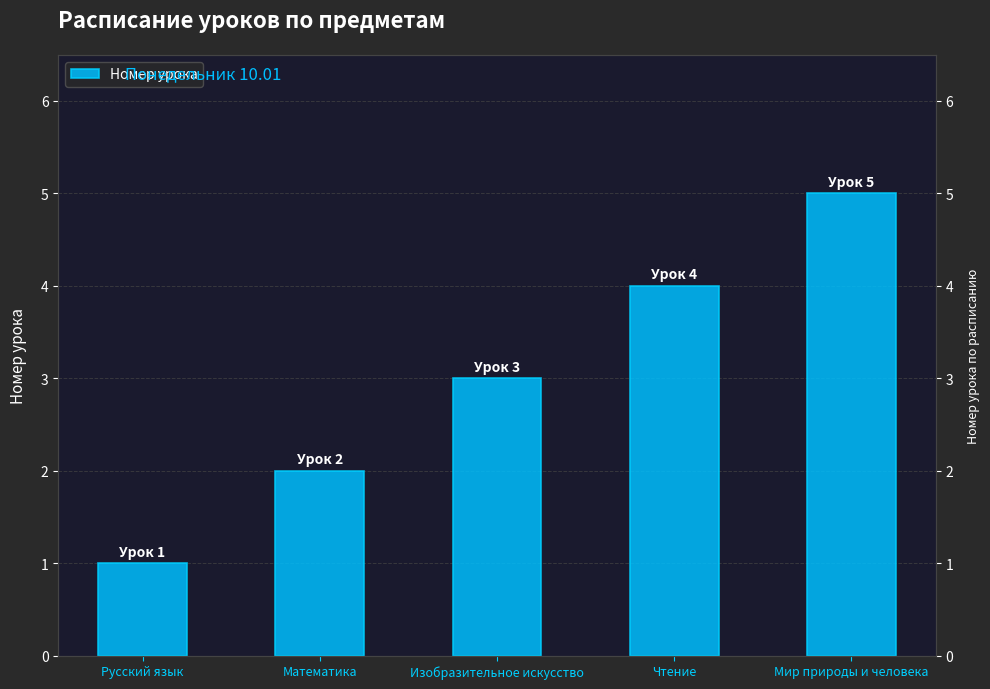

Rank the categories by value from highest to lowest.

Мир природы и человека, Чтение, Изобразительное искусство, Математика, Русский язык